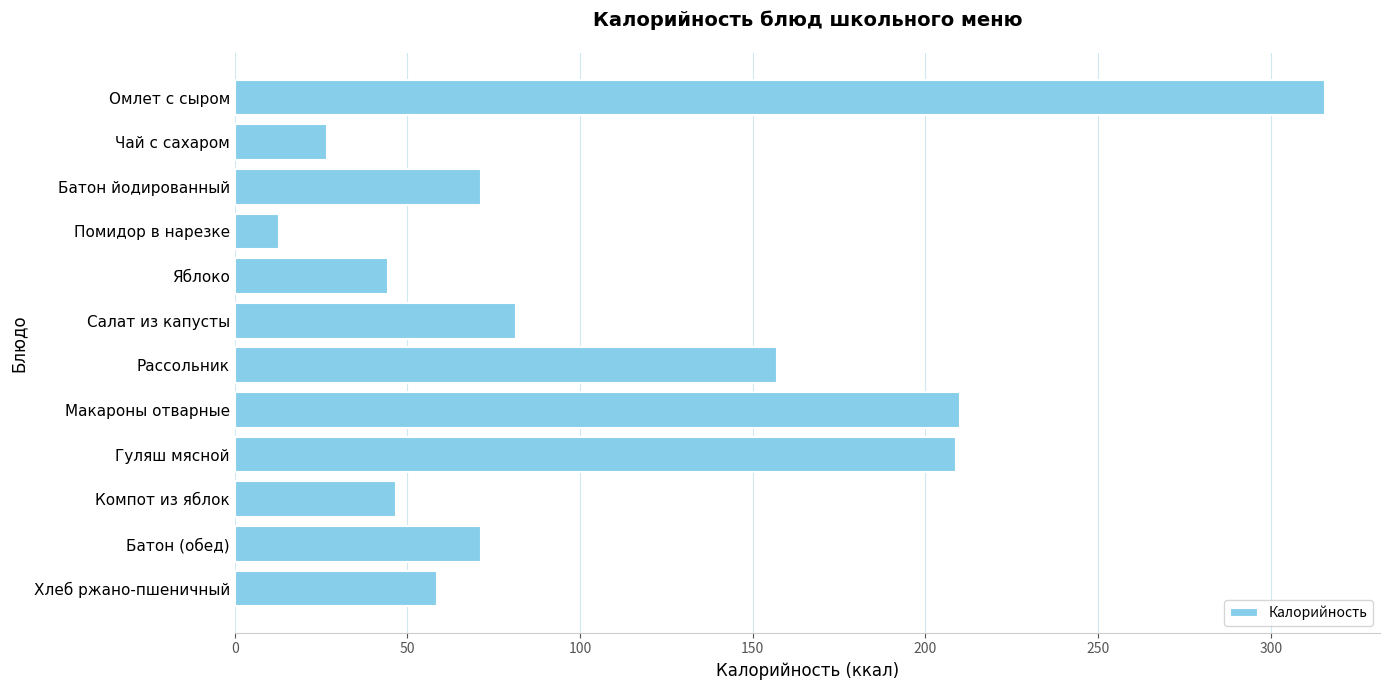

What is the difference between the maximum and second lowest values?

289.0